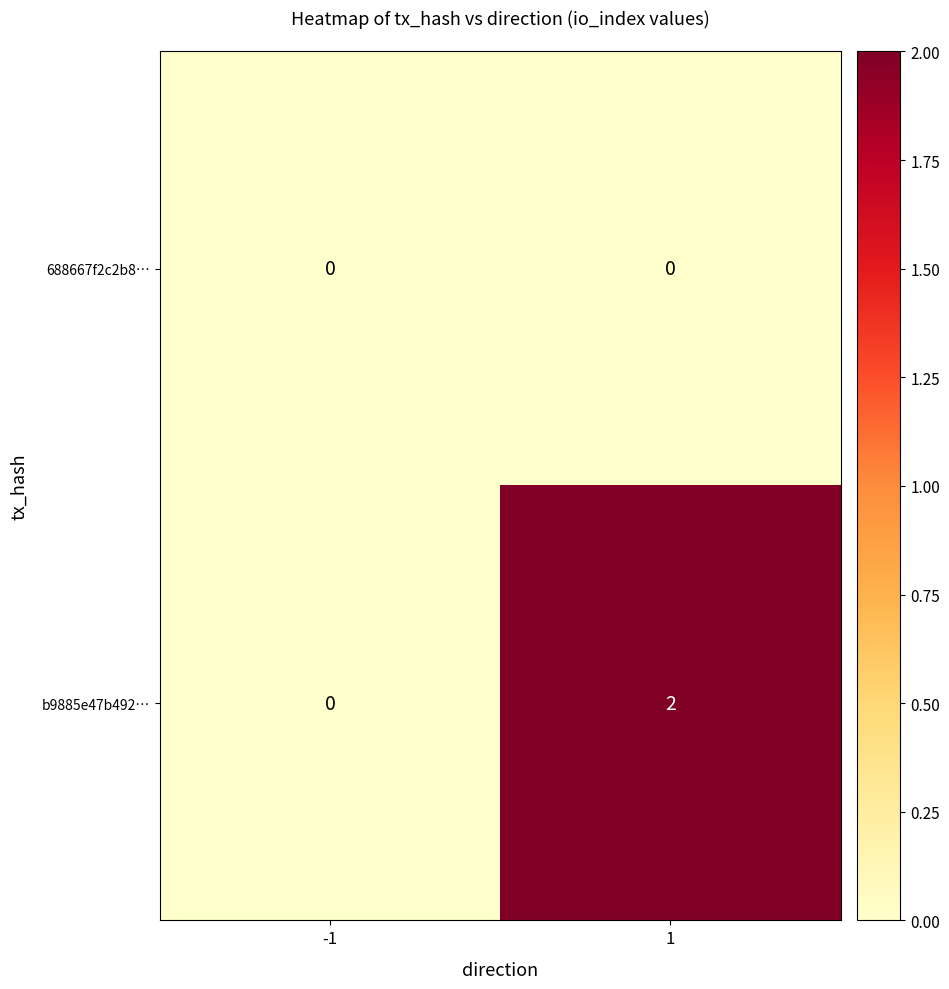

Reading left to right, what are all the values shown in this chart?

688667f2c2b8…: 0	0
b9885e47b492…: 0	2